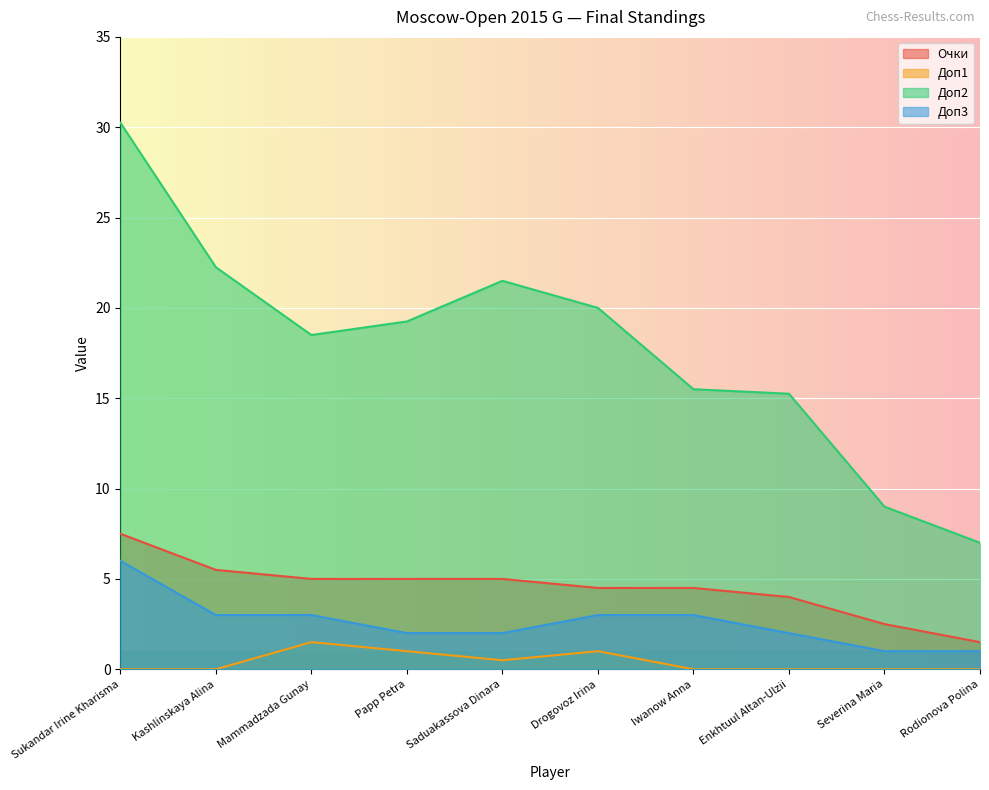

Where does the Доп3 series first go above 3?

Sukandar Irine Kharisma